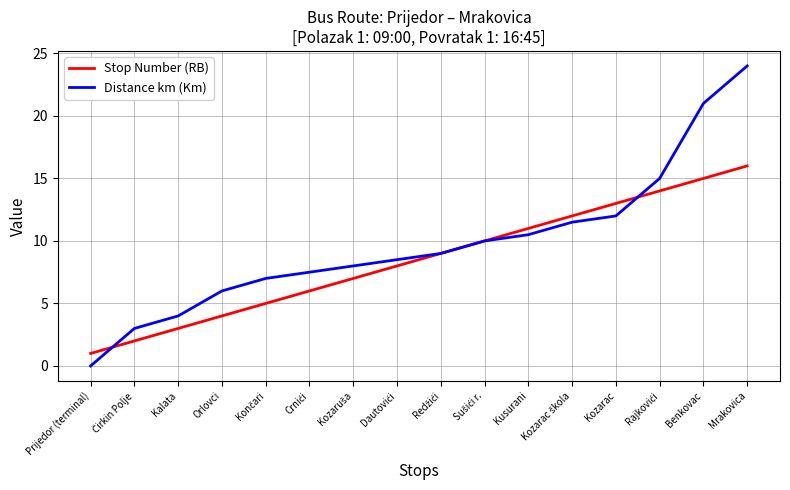

What is the sum of all Distance km (Km) values?

157.0